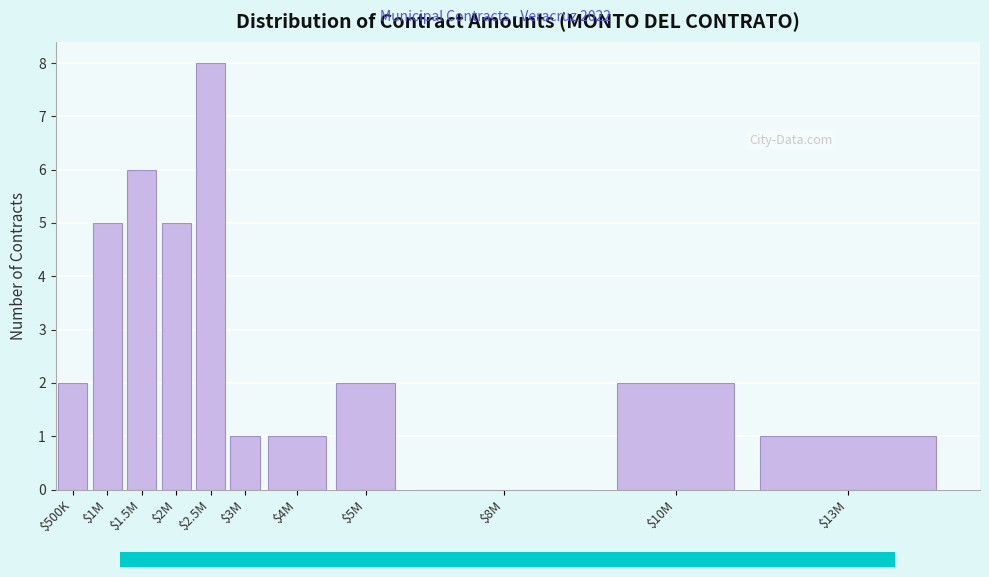

The chart shows a value of 3 at $10M. True or false?

False